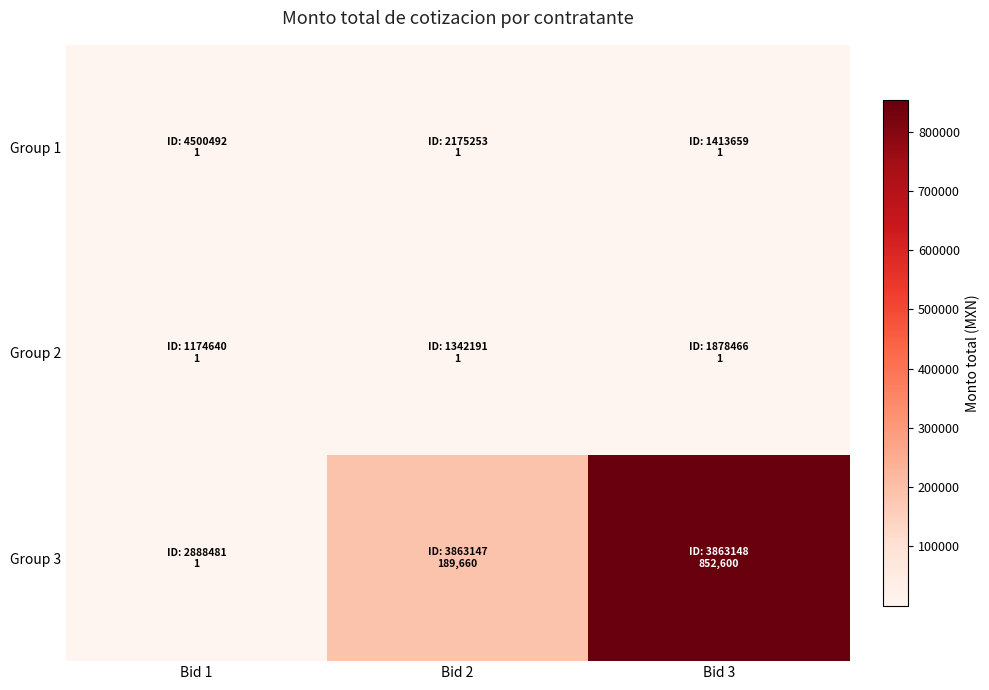

What is the total value across all series at Bid 3?

852602